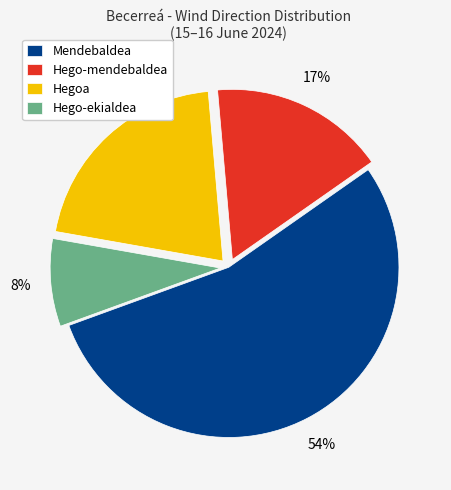

To the nearest percent, what is the combined percentage of Hego-mendebaldea and Hegoa?

38%